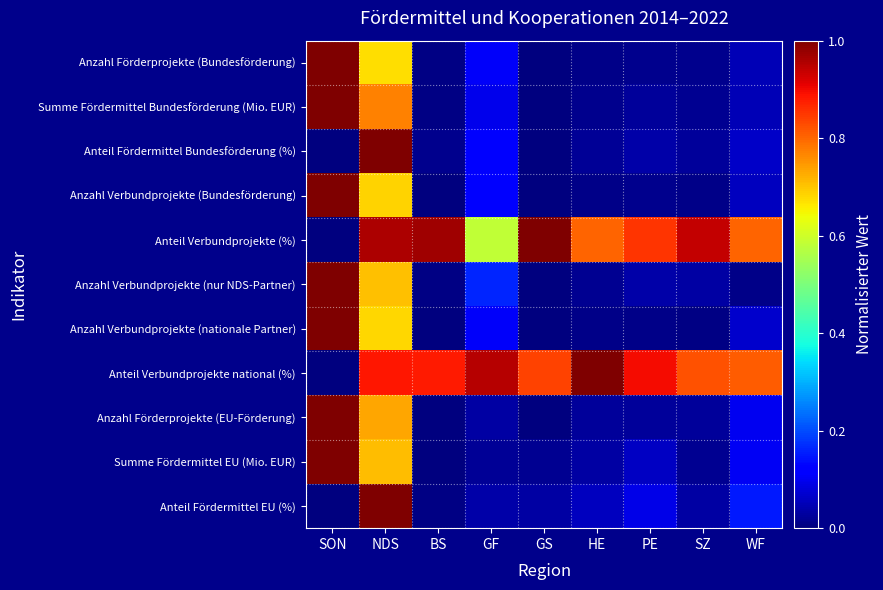

List the series in order of their peak value, lowest first.

Anzahl Förderprojekte (Bundesförderung), Summe Fördermittel Bundesförderung (Mio. EUR), Anteil Fördermittel Bundesförderung (%), Anzahl Verbundprojekte (Bundesförderung), Anteil Verbundprojekte (%), Anzahl Verbundprojekte (nur NDS-Partner), Anzahl Verbundprojekte (nationale Partner), Anteil Verbundprojekte national (%), Anzahl Förderprojekte (EU-Förderung), Summe Fördermittel EU (Mio. EUR), Anteil Fördermittel EU (%)